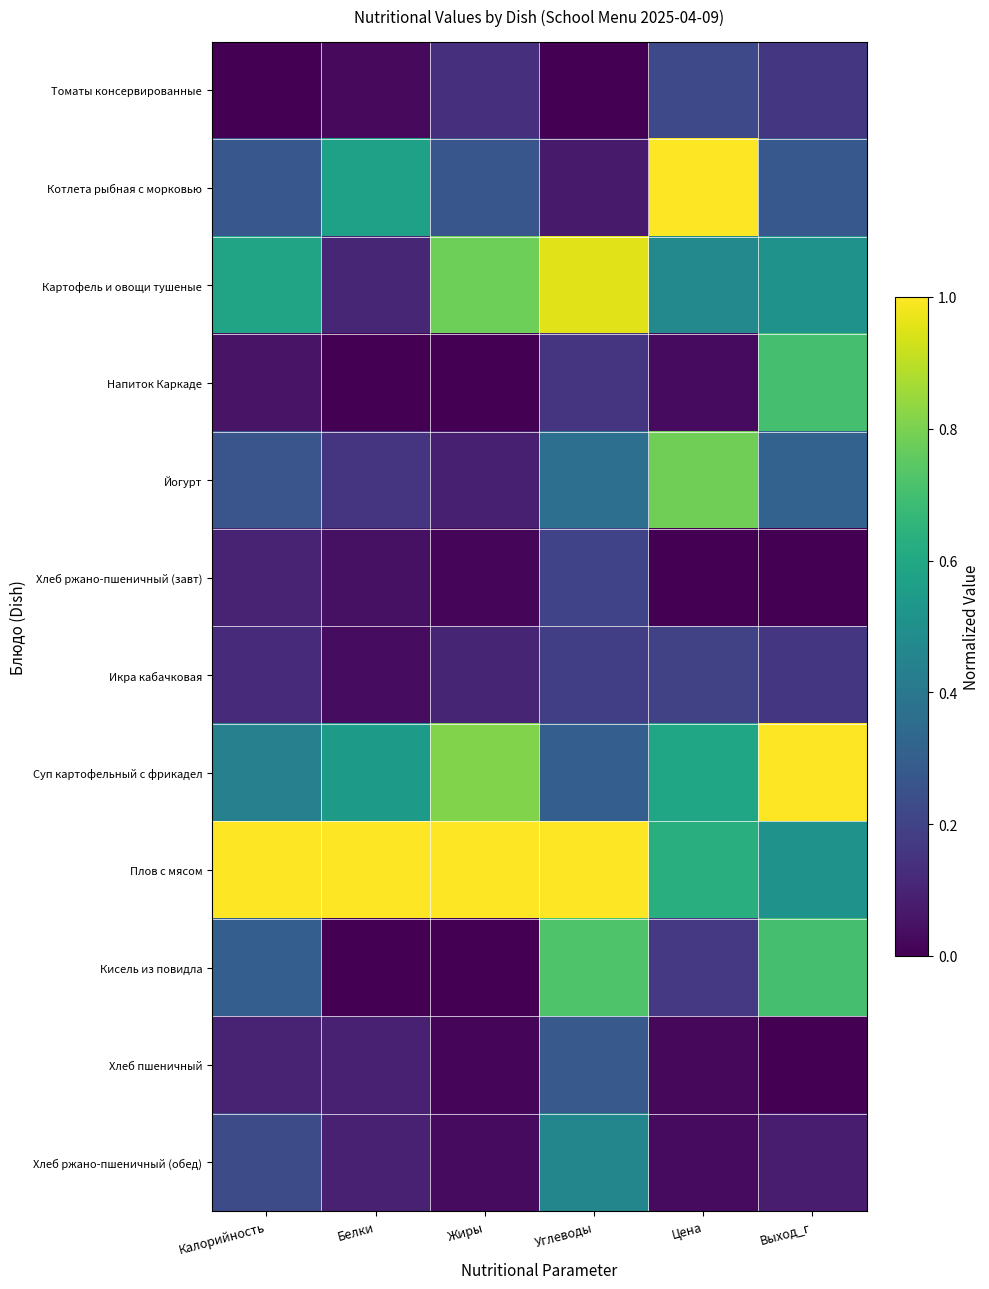

Between Калорийность and Белки, which series saw the biggest shift?

Картофель и овощи тушеные